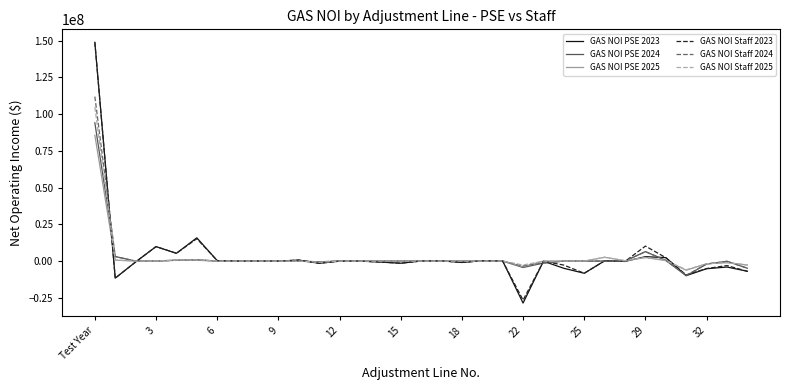

Which series has the widest spread of values?

GAS NOI PSE 2023